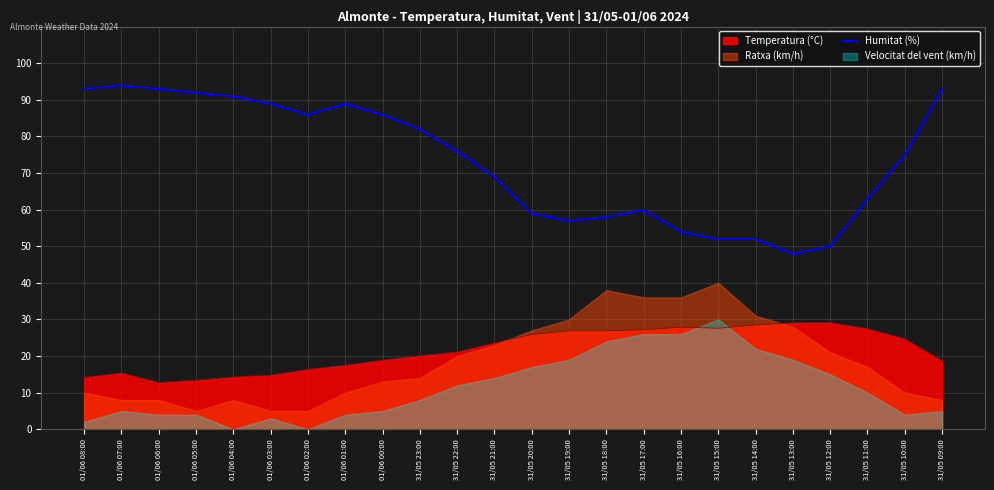

Is it true that Humitat (%) equals 89.0 at 01/06 03:00?

True